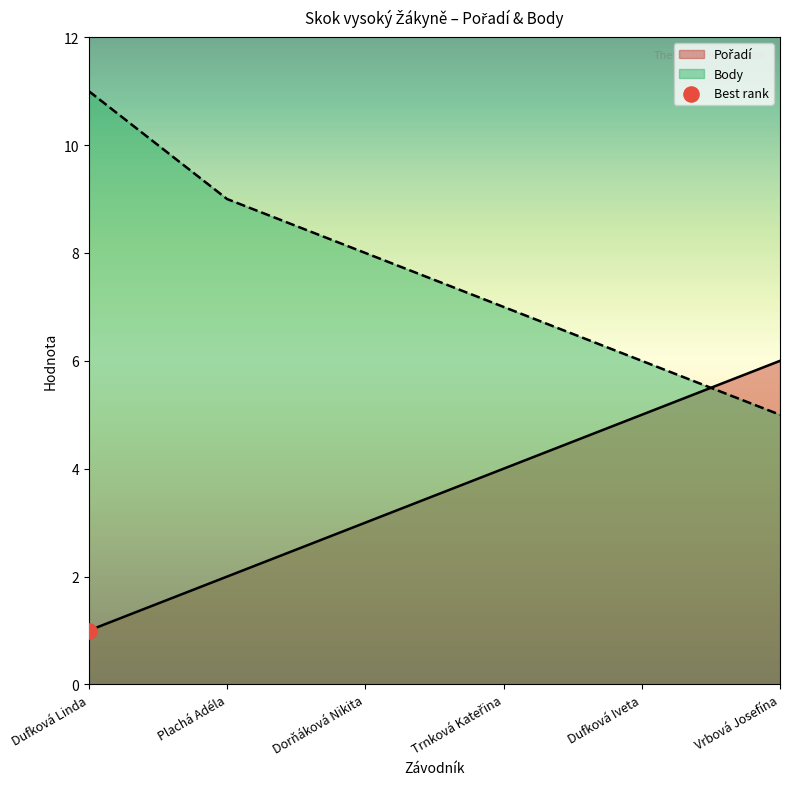

At how many categories does at least one series exceed 6?

4